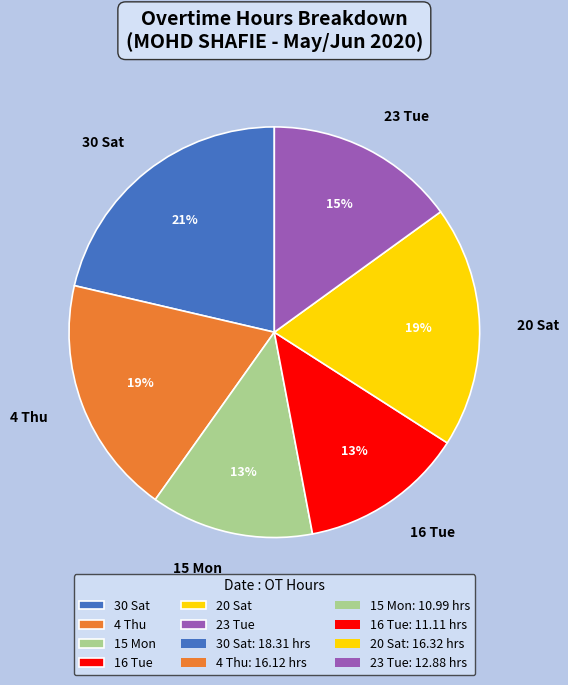

Which category has the biggest portion of the pie?

30 Sat